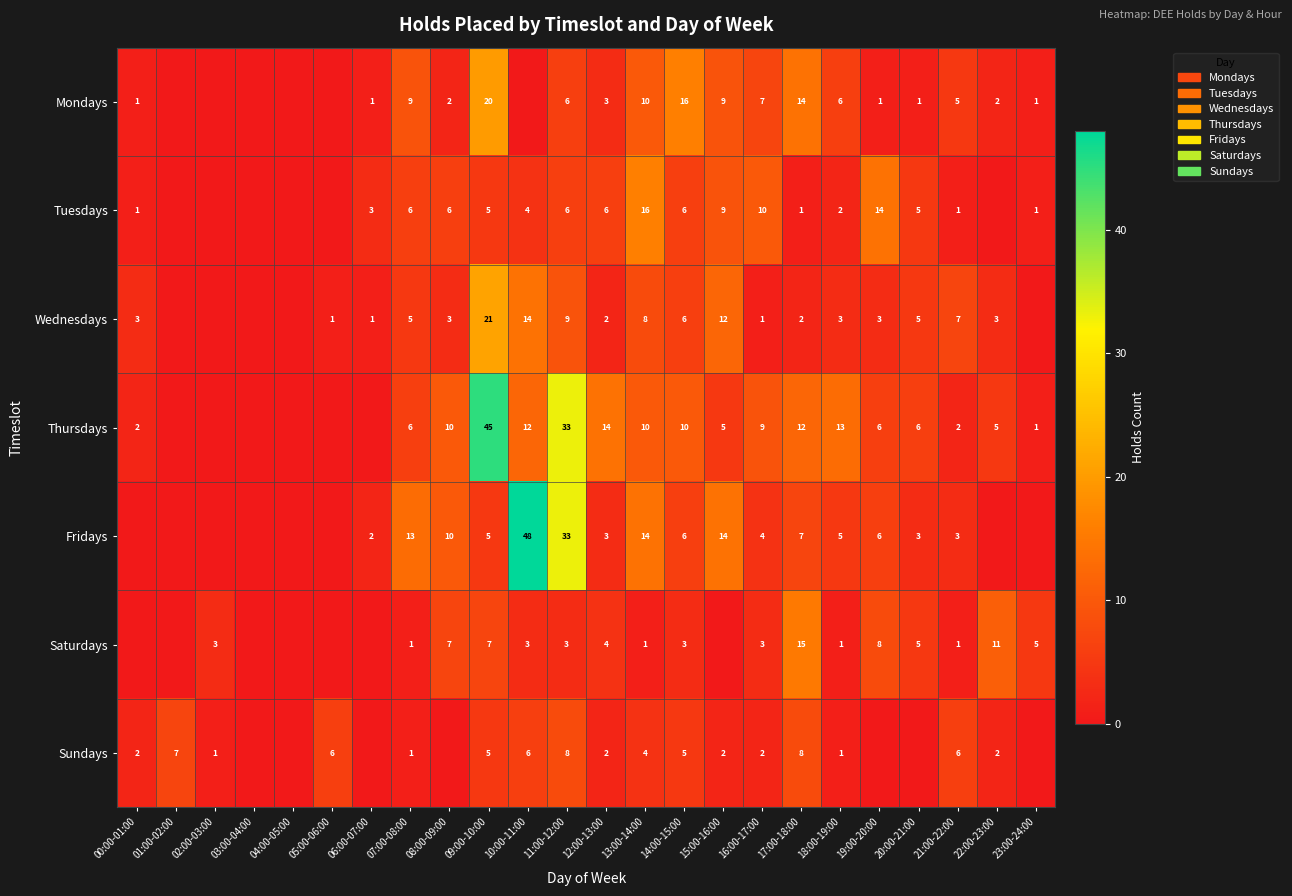

True or false: Sundays has a value of 11 at 11:00-12:00.

False